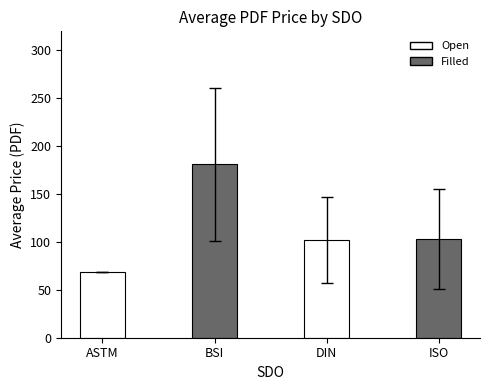

What is the ratio of the value at ISO to the value at BSI?

0.6